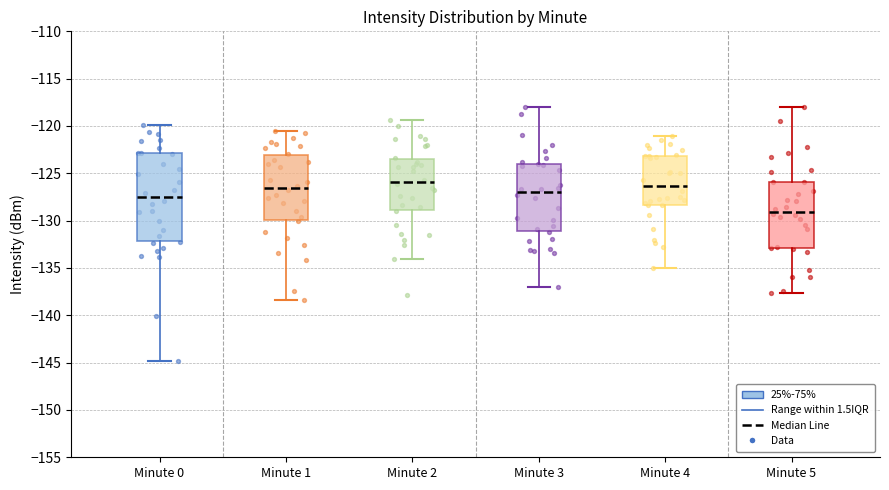

Where is the upper edge of the box for Minute 1 on the y-axis? The values are not printed on the chart, so give them approximately, as read against the axis.

-123.0